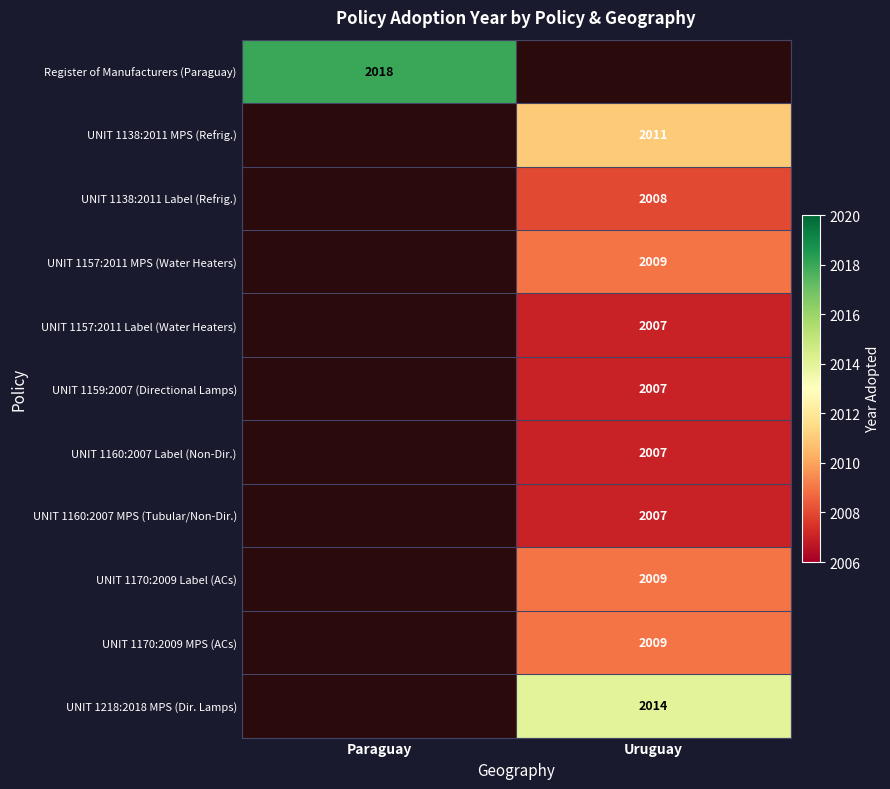

At which category does the chart reach its peak across all series?

Paraguay